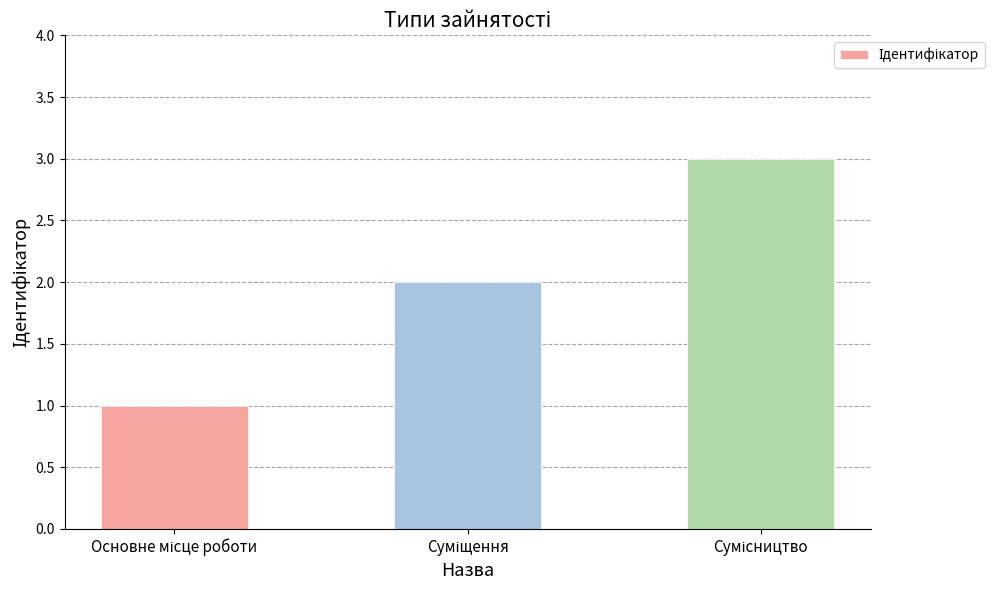

What is the difference between the maximum and minimum values?

2